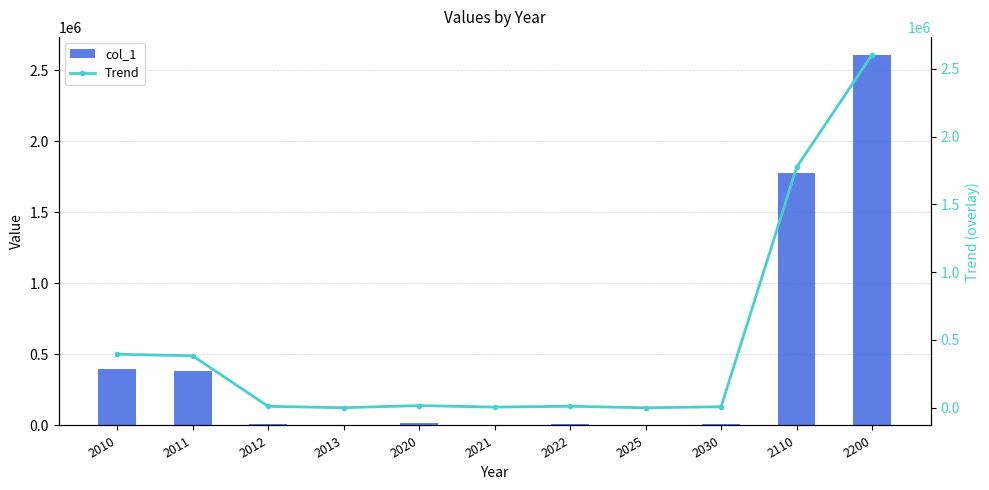

What is the maximum value for col_1?

2604637